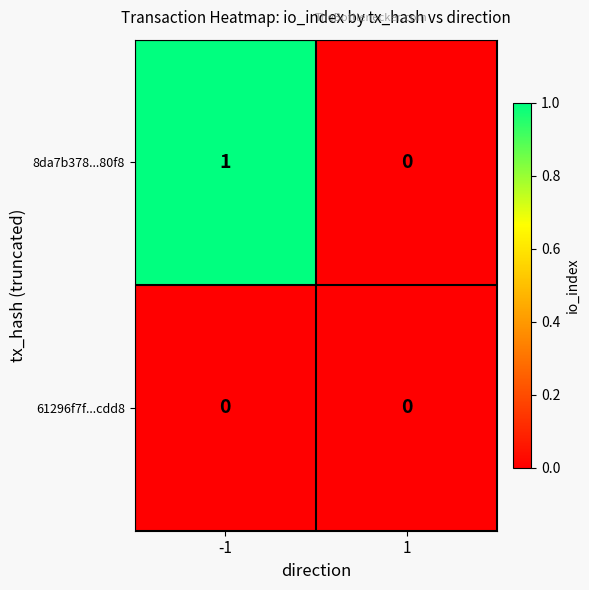

At which category is the sum across all series the highest?

-1